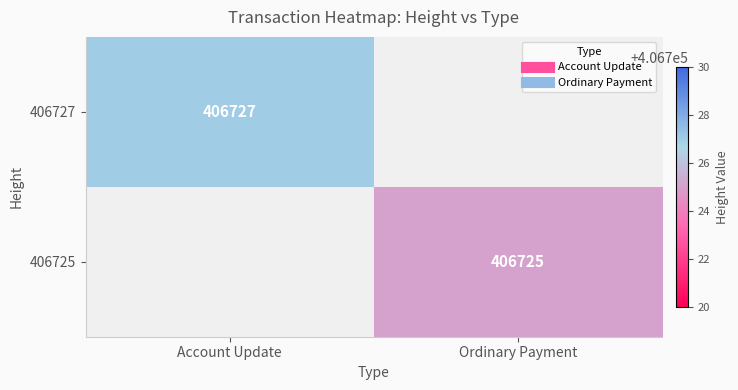

What is the maximum value for 406727?

406727.0